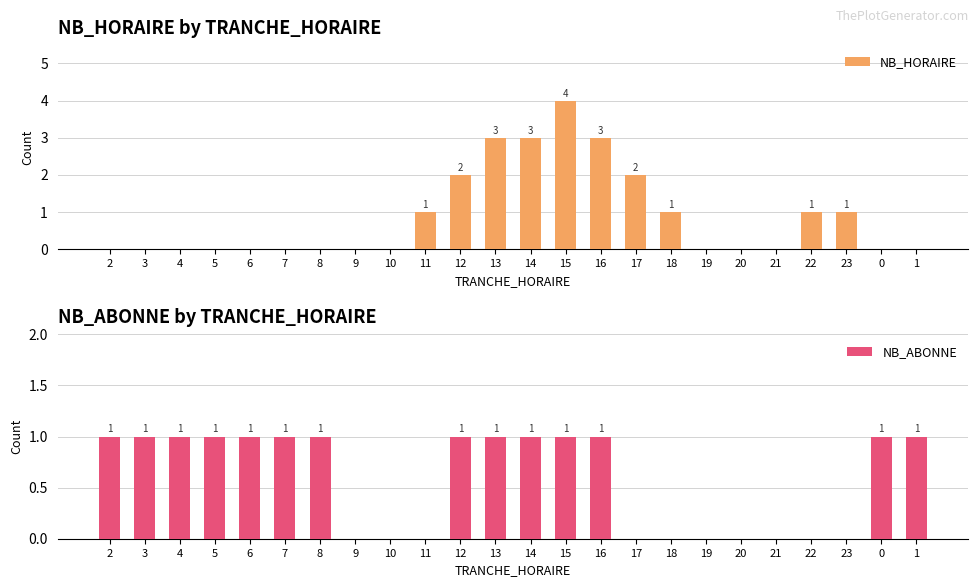

The NB_HORAIRE series shows 4 at 15. True or false?

True